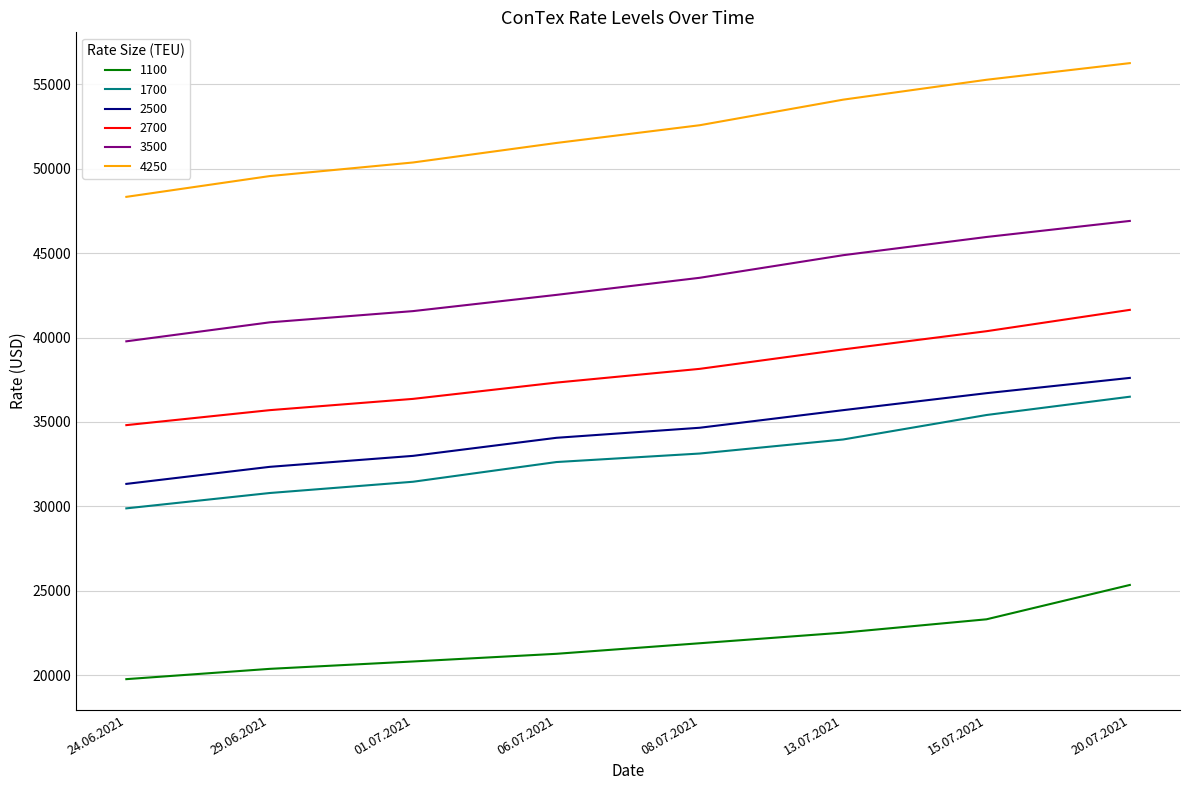

What is the total value across all series at 06.07.2021?

219342